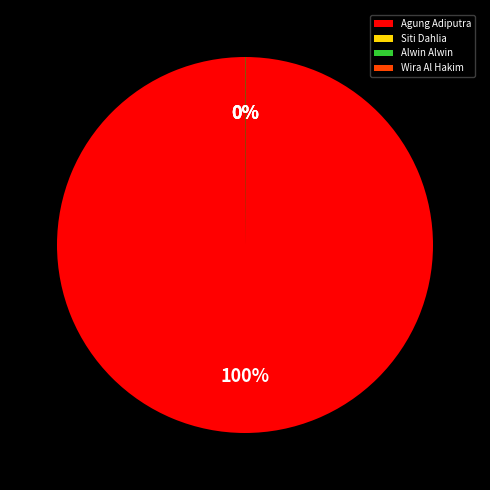

To the nearest percent, what is the difference between the largest and smallest slice percentages?

100%